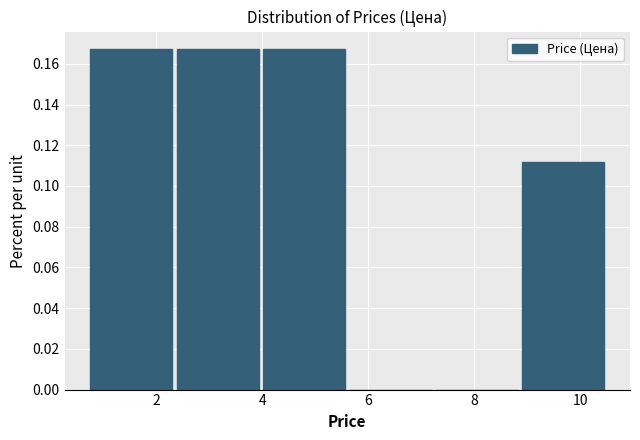

Reading left to right, list every bar in this chart as the range it spans on the x-axis followed by its height. Neither the bar edges nor the heights are printed on the chart, so give them approximately, as read against the axes.

0.8 to 2.4: 0.168
2.4 to 4.0: 0.168
4.0 to 5.6: 0.168
5.6 to 7.2: 0
7.2 to 9.0: 0
9.0 to 10.6: 0.112